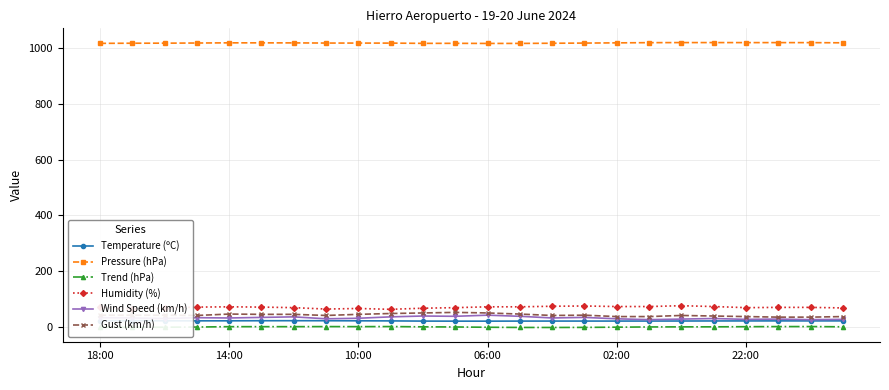

What is the smallest value displayed?

-2.1